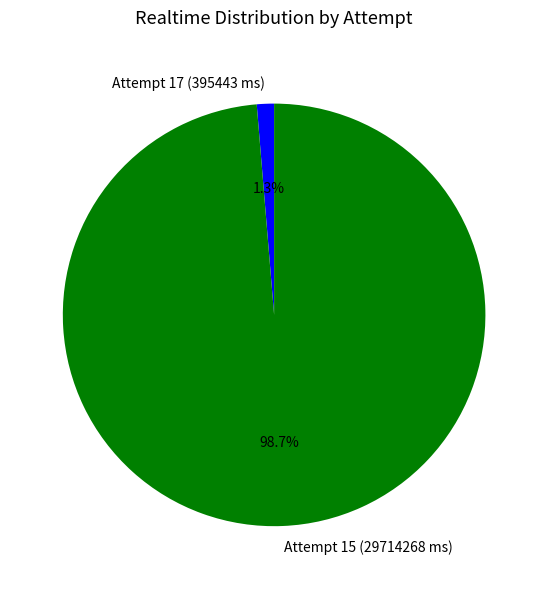

Count the number of slices in the pie.

2